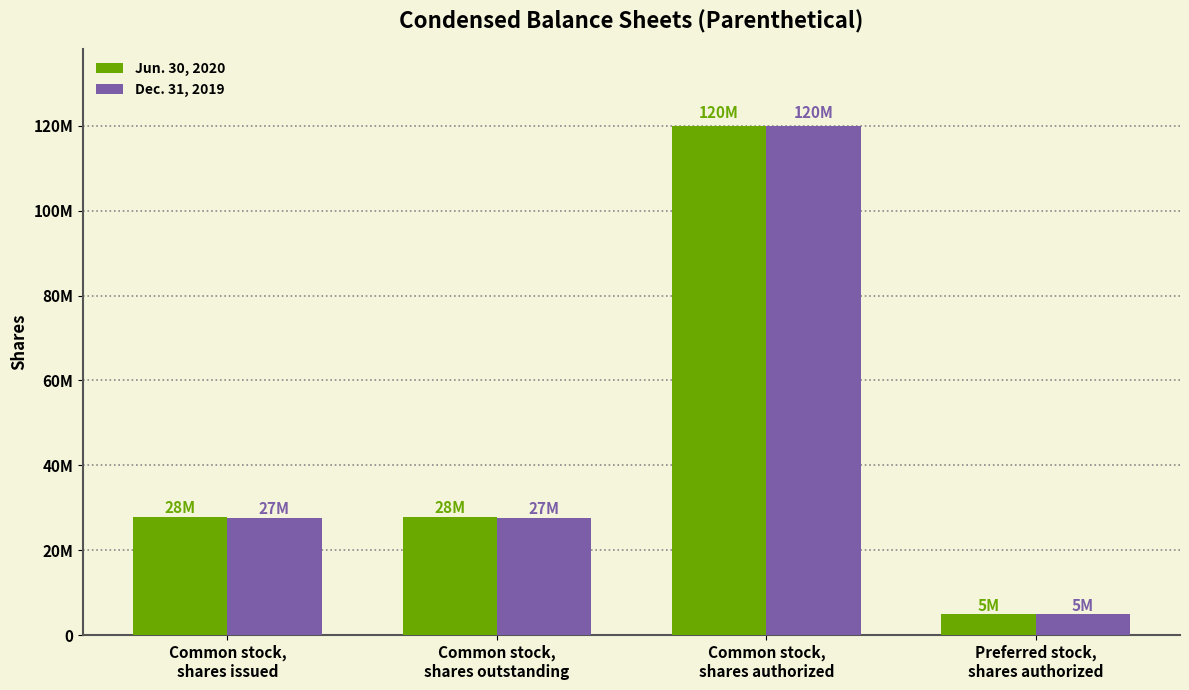

List the labels in order of Dec. 31, 2019 value, largest first.

Common stock,
shares authorized, Common stock,
shares issued, Common stock,
shares outstanding, Preferred stock,
shares authorized